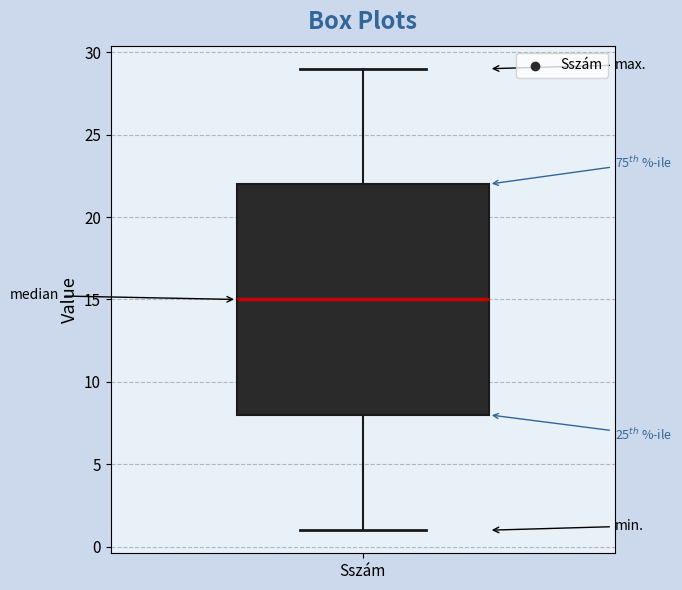

Read this box plot against the y-axis: the position of the median line, the range covered by the box, and the ends of both whiskers. The values are not printed on the chart, so give them approximately, as read against the axis.

median 15, box 8 to 22, whiskers 1 to 29